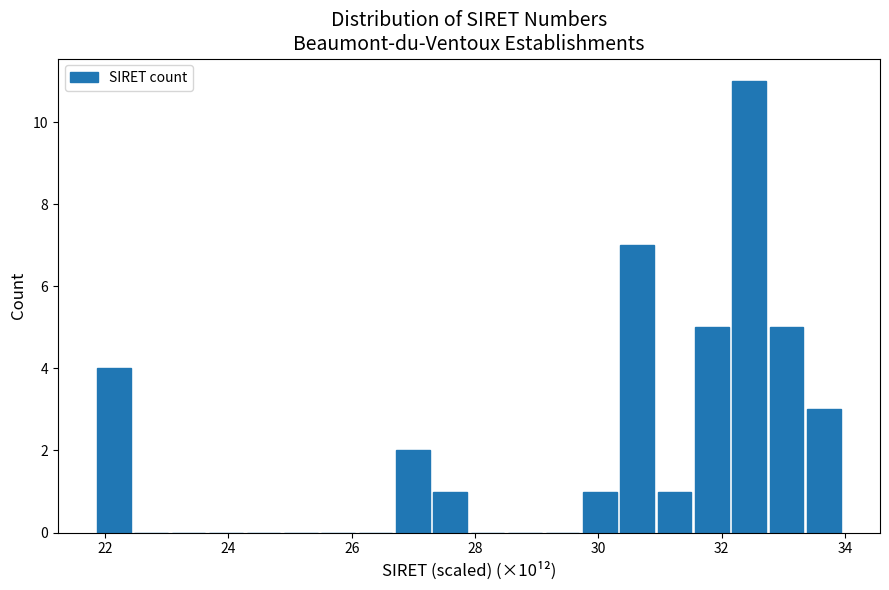

Read against the x-axis, roughly where is the centre of the tallest bar?

32.4